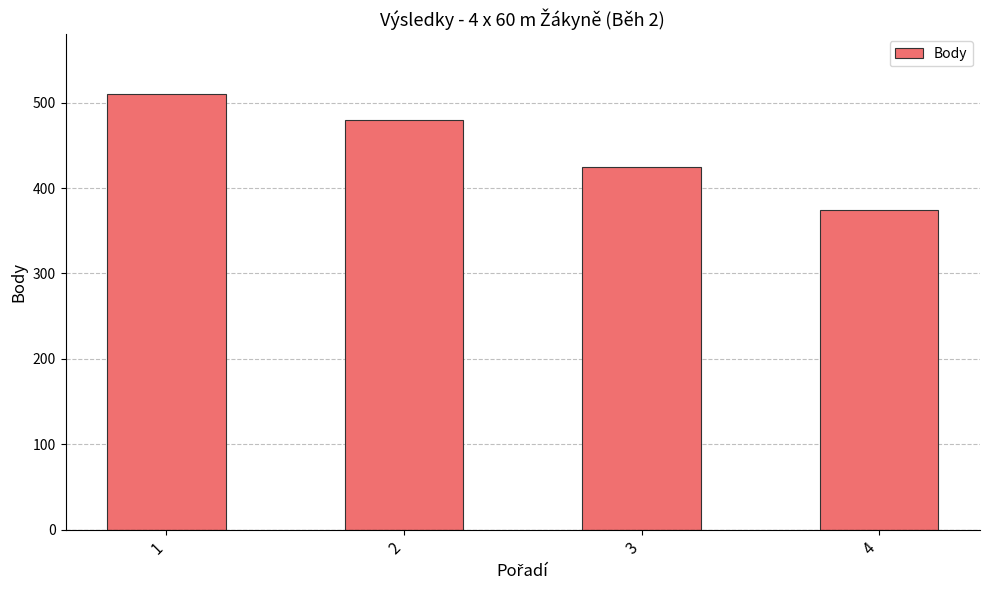

Reading left to right, list all the values displayed in this chart.

1=510	2=480	3=424	4=374